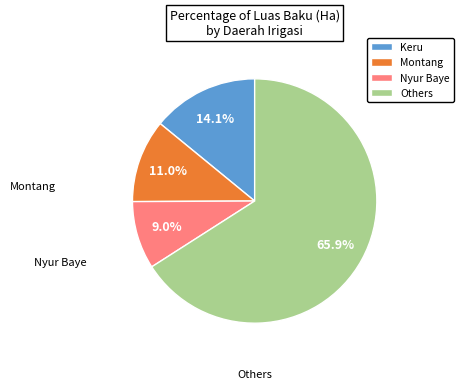

Which category has the smallest portion of the pie?

Nyur Baye